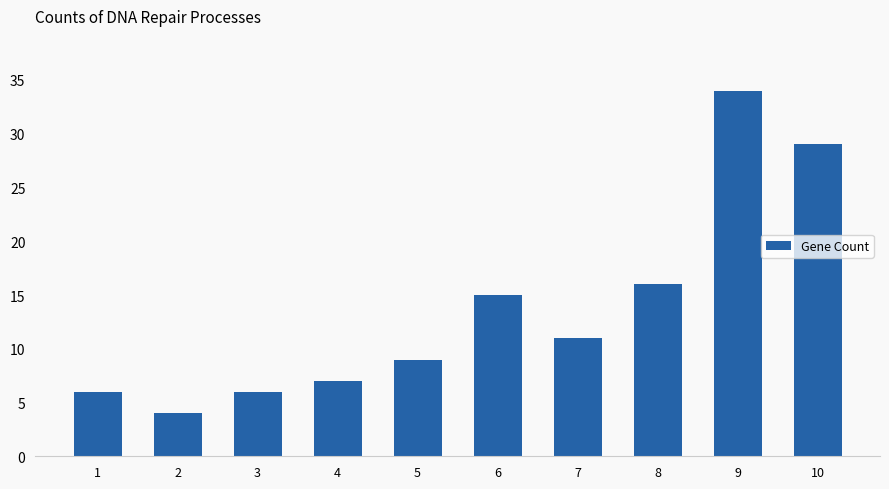

How many data points are less than 11?

5